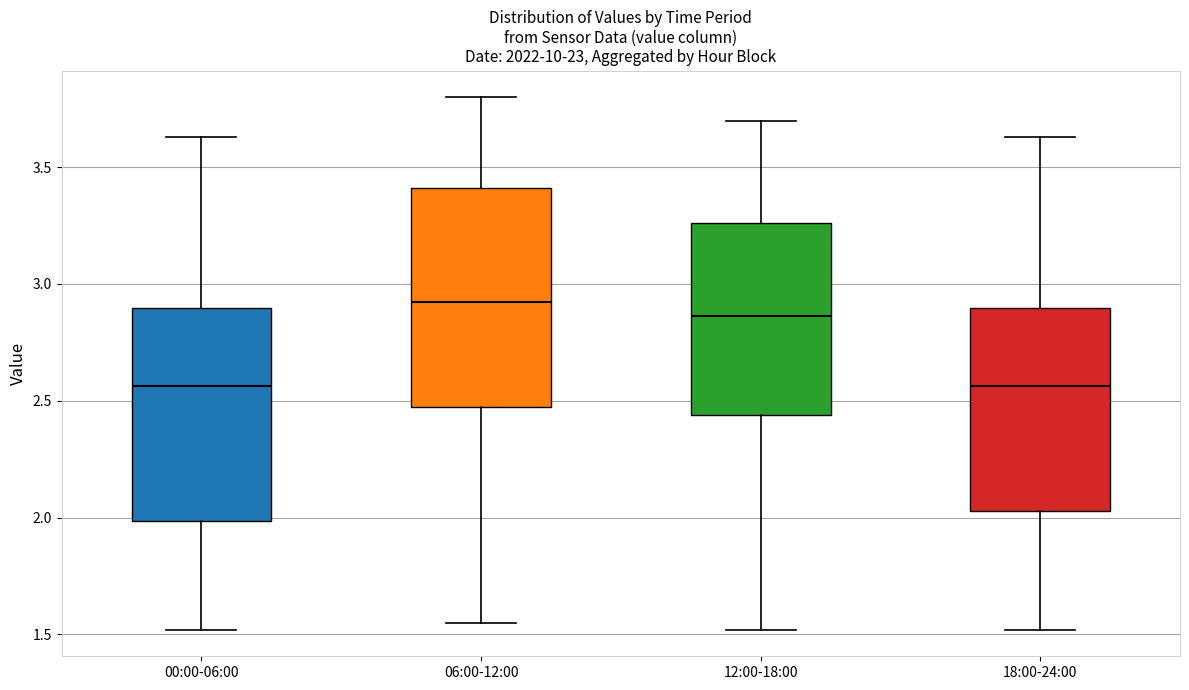

Reading left to right, transcribe this box plot: for each box, give where its median line is, the range the box spans, and where its two whiskers end, as read against the y-axis. The values are not printed on the chart, so give them approximately, as read against the axis.

00:00-06:00: median 2.55, box 2.00 to 2.90, whiskers 1.50 to 3.65
06:00-12:00: median 2.95, box 2.50 to 3.40, whiskers 1.55 to 3.80
12:00-18:00: median 2.85, box 2.45 to 3.25, whiskers 1.50 to 3.70
18:00-24:00: median 2.55, box 2.05 to 2.90, whiskers 1.50 to 3.65